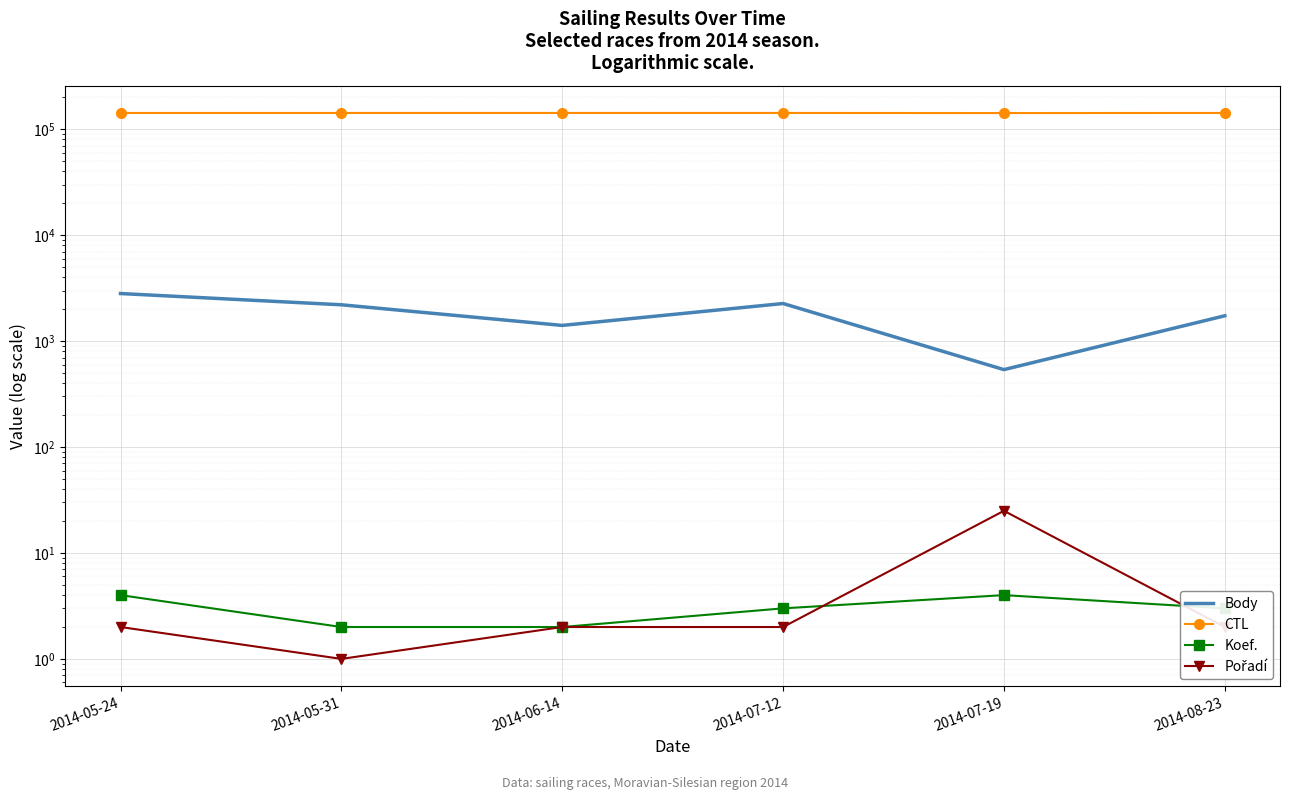

In Pořadí, how many points are higher than both neighbors (excluding endpoints)?

1